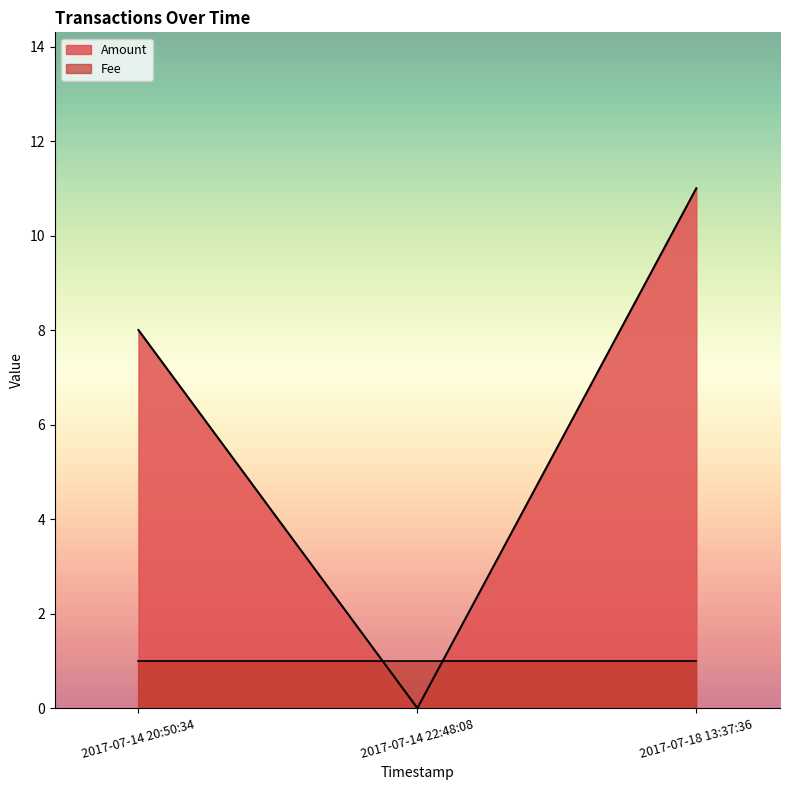

List the labels in order of value, smallest first.

2017-07-14 22:48:08, 2017-07-14 20:50:34, 2017-07-18 13:37:36